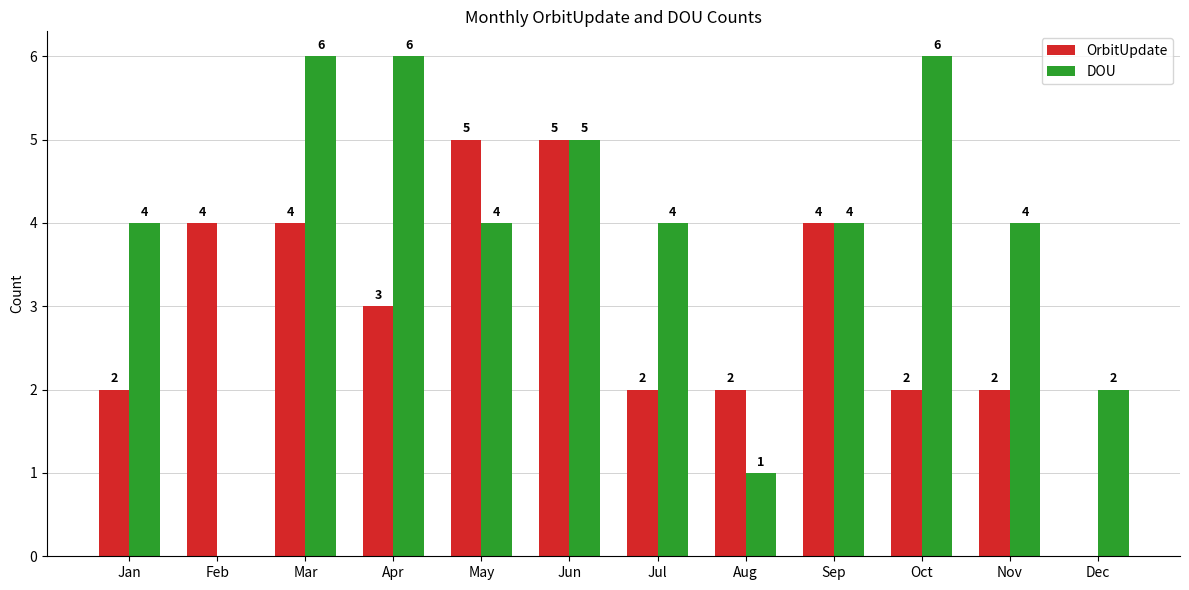

What is the total value across all series at Dec?

2